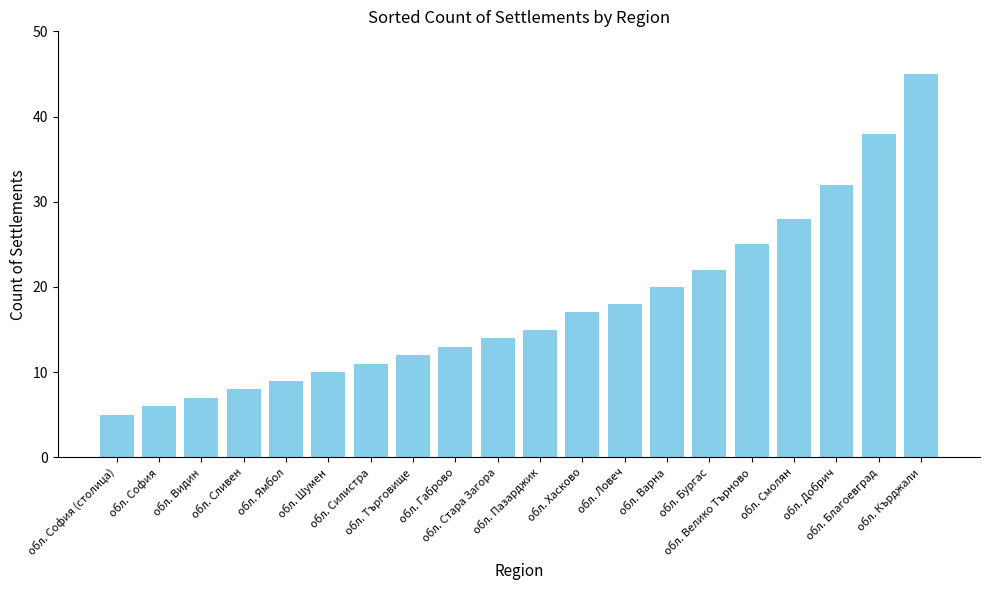

Which has a higher value, обл. Добрич or обл. Габрово?

обл. Добрич